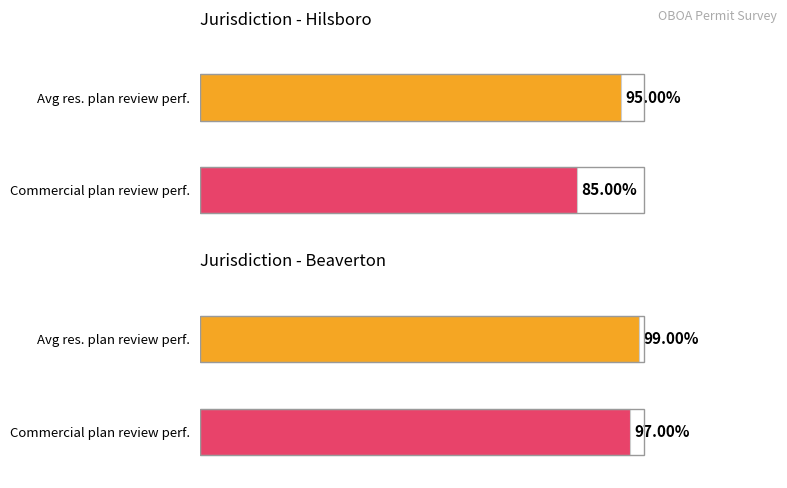

Count the Plan Reviews Over Counter values in the range 0 to 1.

4